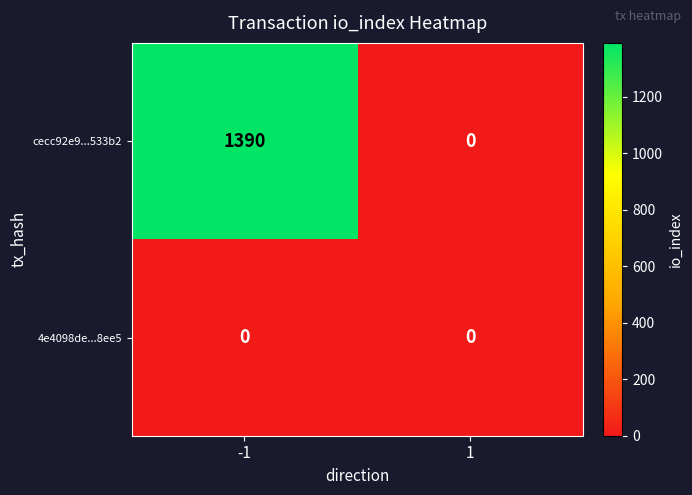

True or false: cecc92e9...533b2 has a value of 1390 at -1.

True